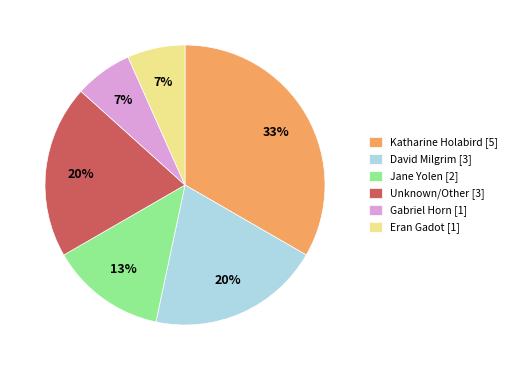

Which has a higher value, Katharine Holabird [5] or Unknown/Other [3]?

Katharine Holabird [5]